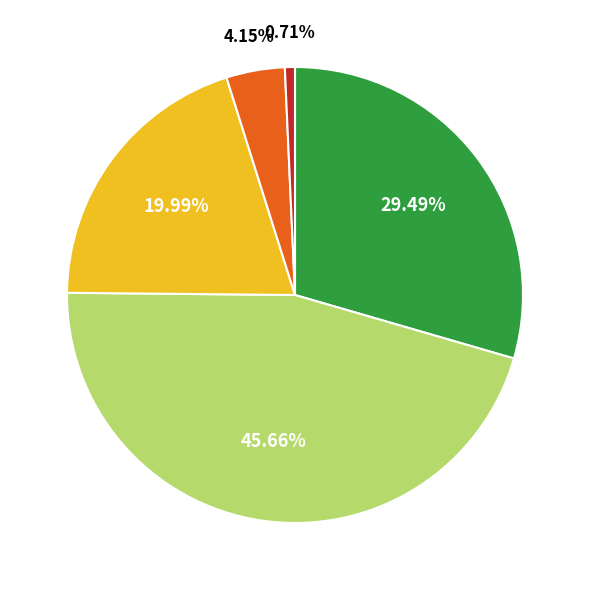

Is there a majority slice in this chart?

No